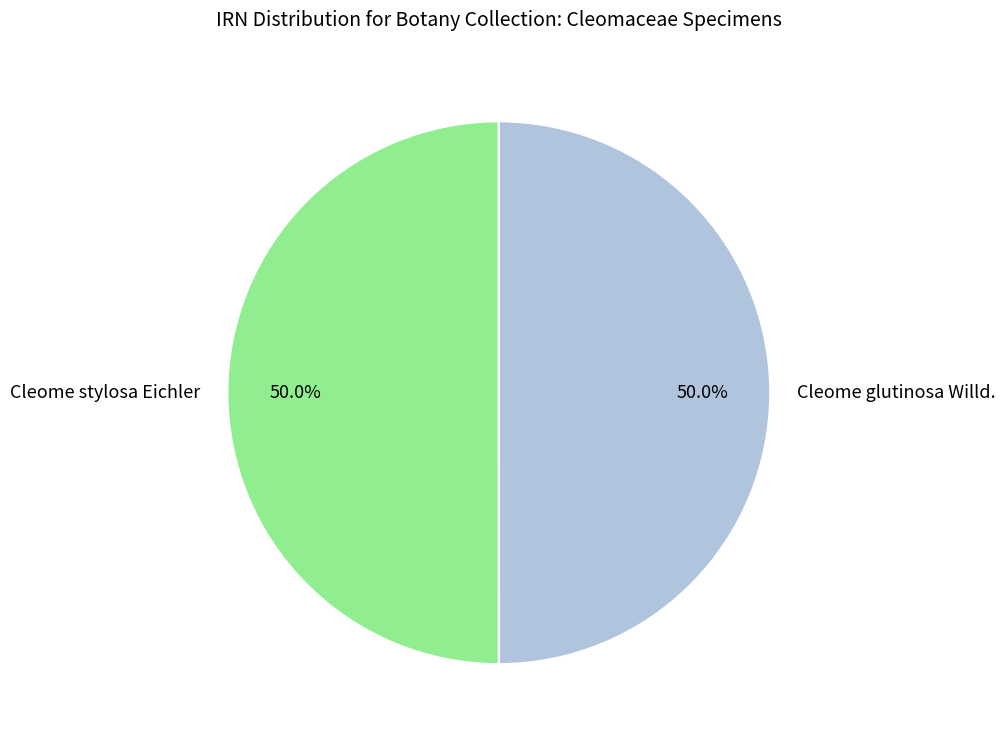

What is the ratio of the value at Cleome stylosa Eichler to the value at Cleome glutinosa Willd.?

1.0